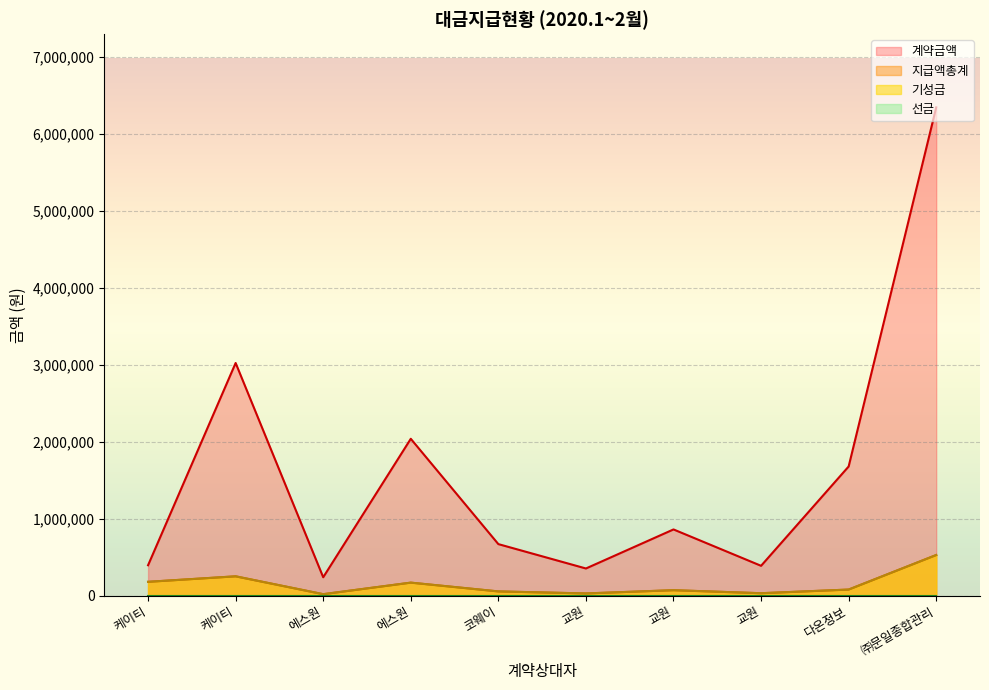

True or false: 기성금 has more than 0 interior local peaks.

True